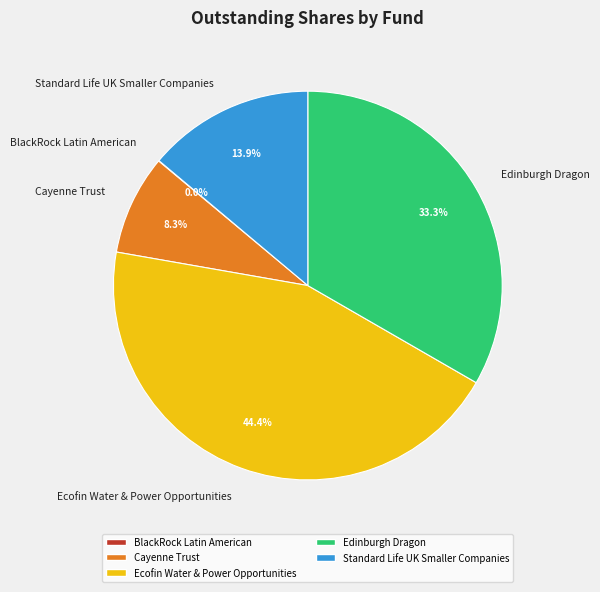

What is the ratio of the value at Standard Life UK Smaller Companies to the value at Edinburgh Dragon?

0.4